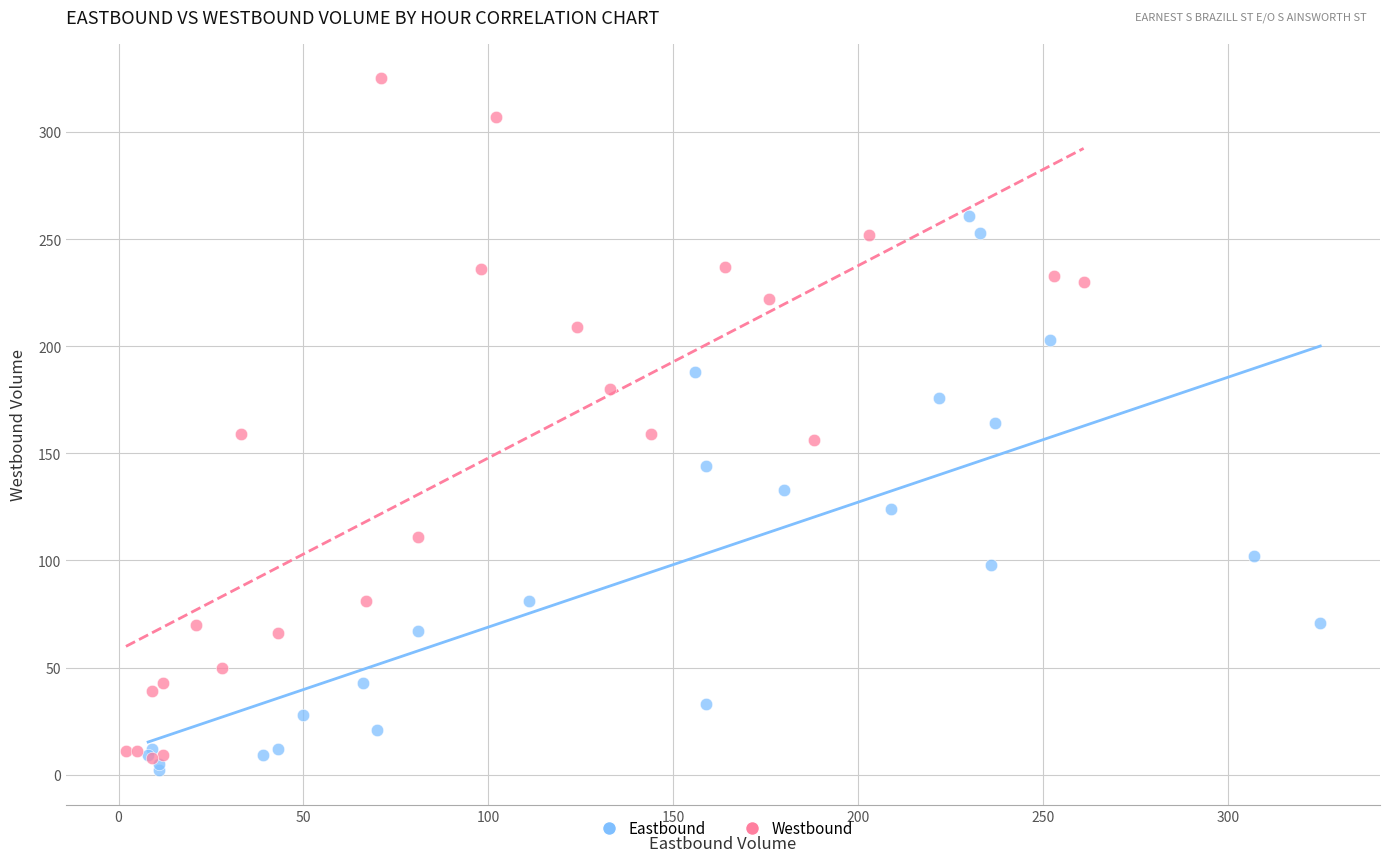

Which series contains the lowest Y value?

Eastbound